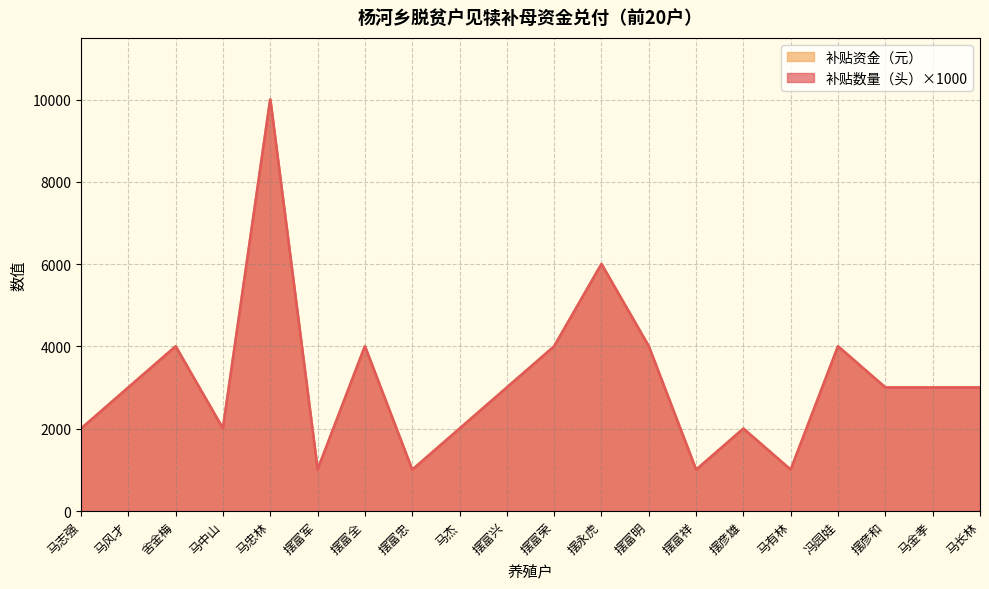

Which series has the largest total across all categories?

补贴数量（头）